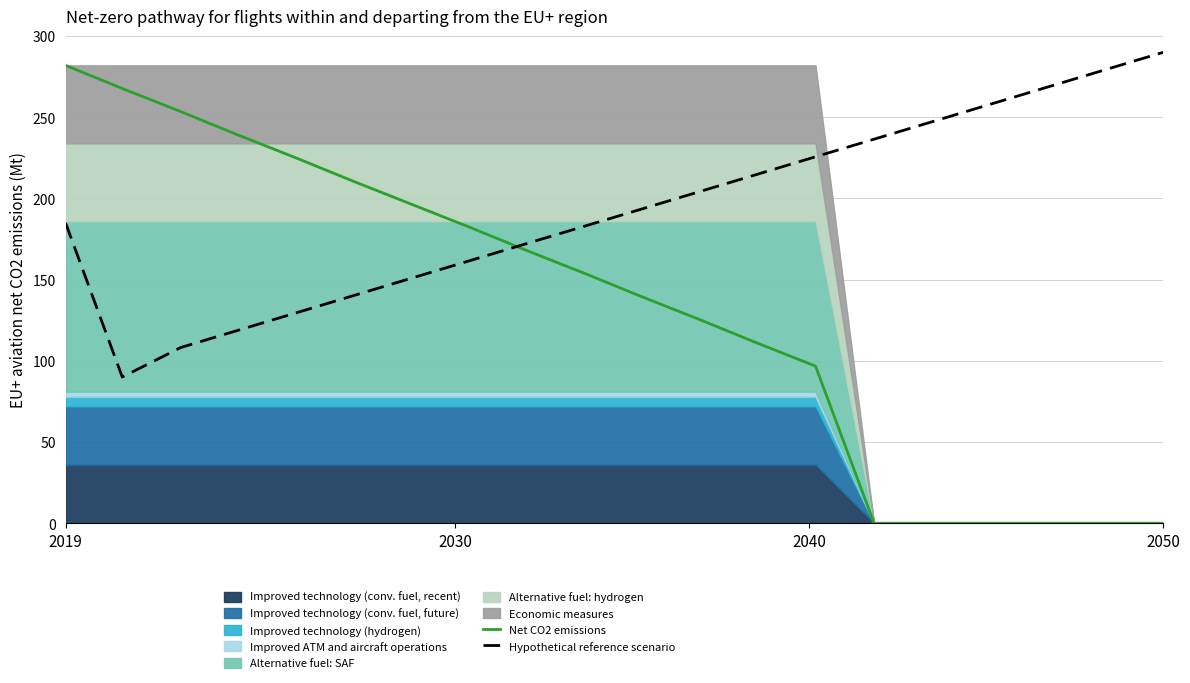

True or false: Net CO2 emissions and Hypothetical reference scenario cross at least once.

True